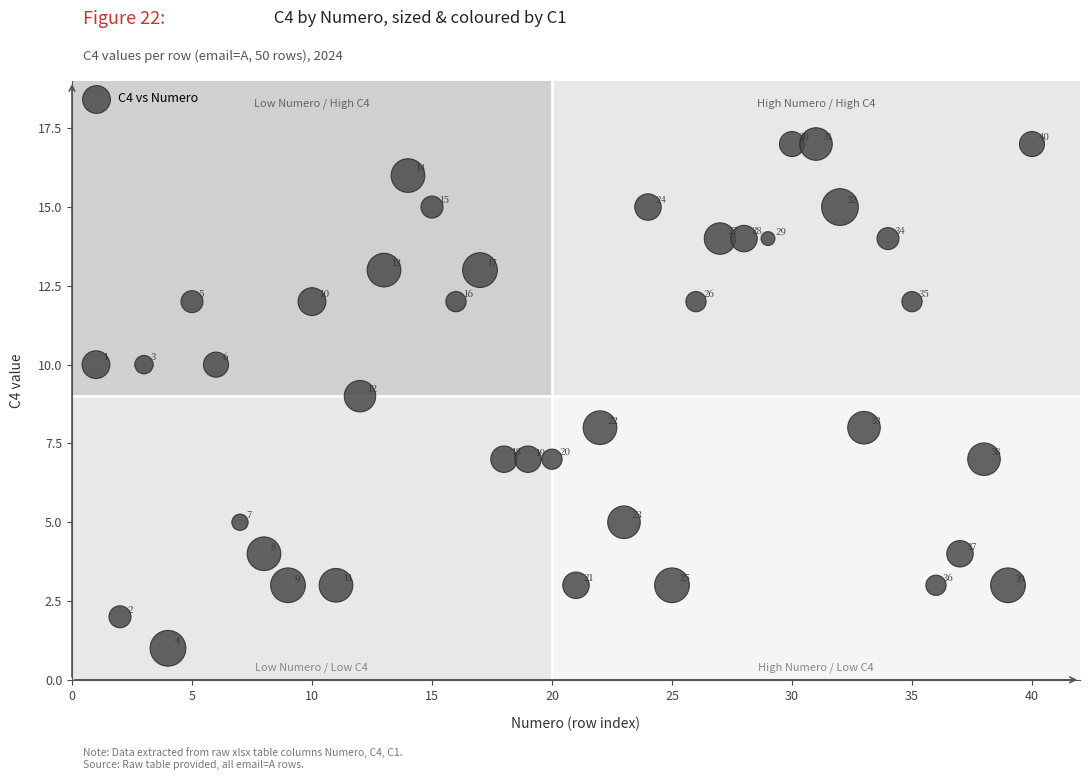

What Y value in the scatter plot is closest to 9?

9